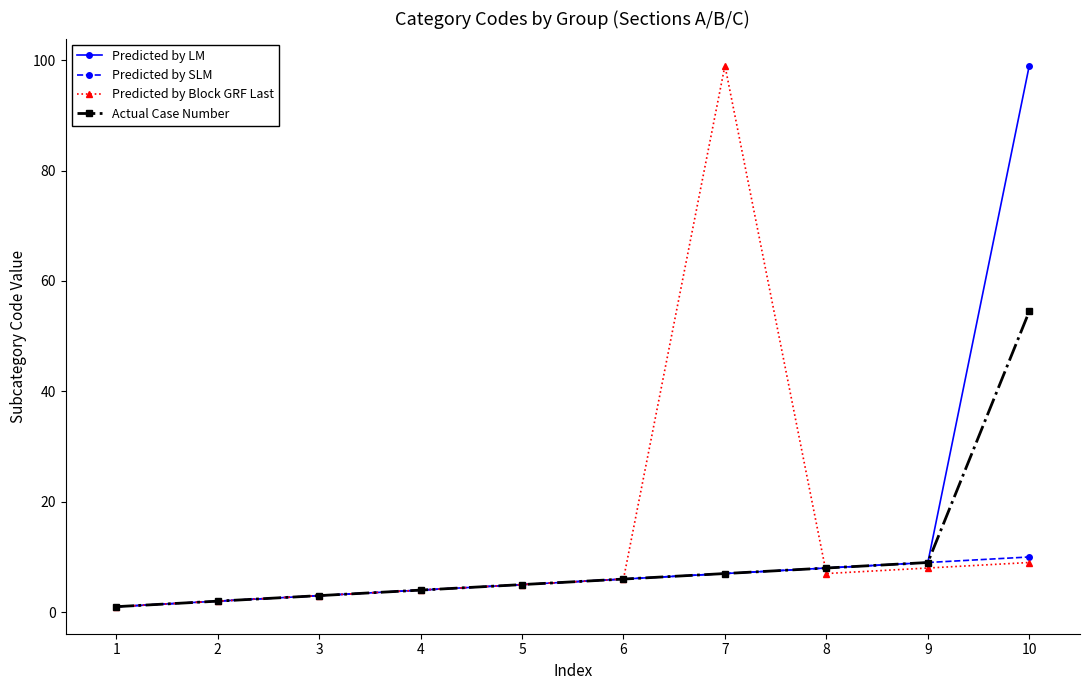

At which label does Actual Case Number reach its peak?

10